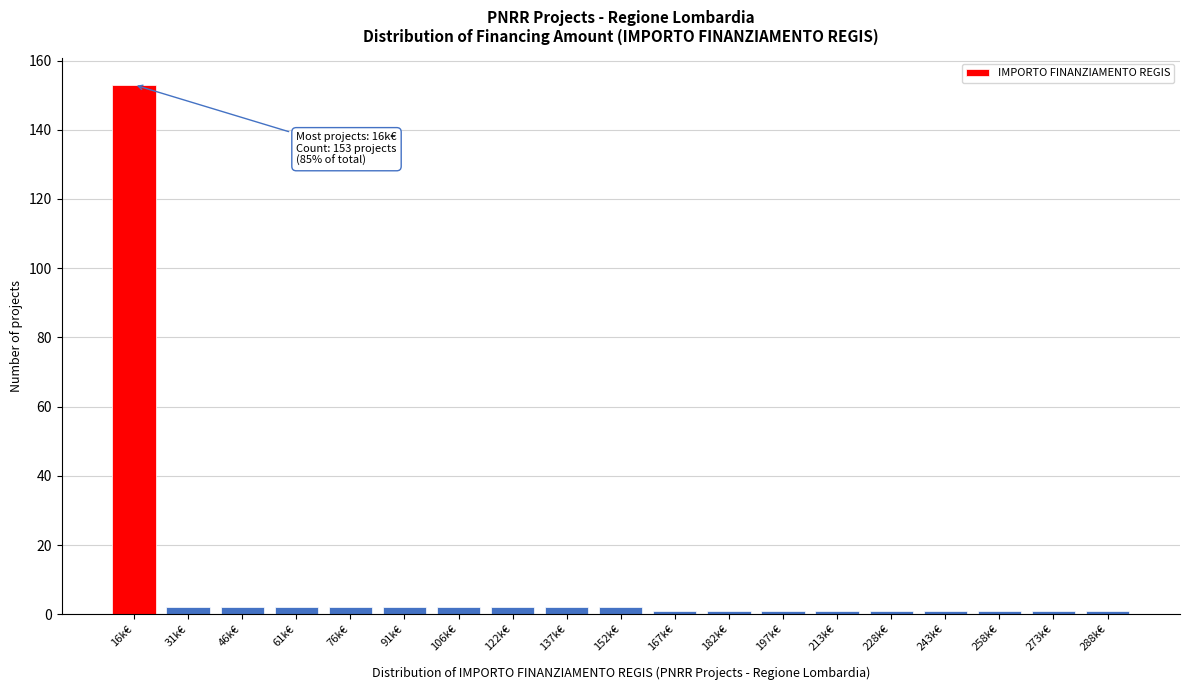

Reading right to left, extract all data points from this chart.

288k€=1	273k€=1	258k€=1	243k€=1	228k€=1	213k€=1	197k€=1	182k€=1	167k€=1	152k€=2	137k€=2	122k€=2	106k€=2	91k€=2	76k€=2	61k€=2	46k€=2	31k€=2	16k€=153